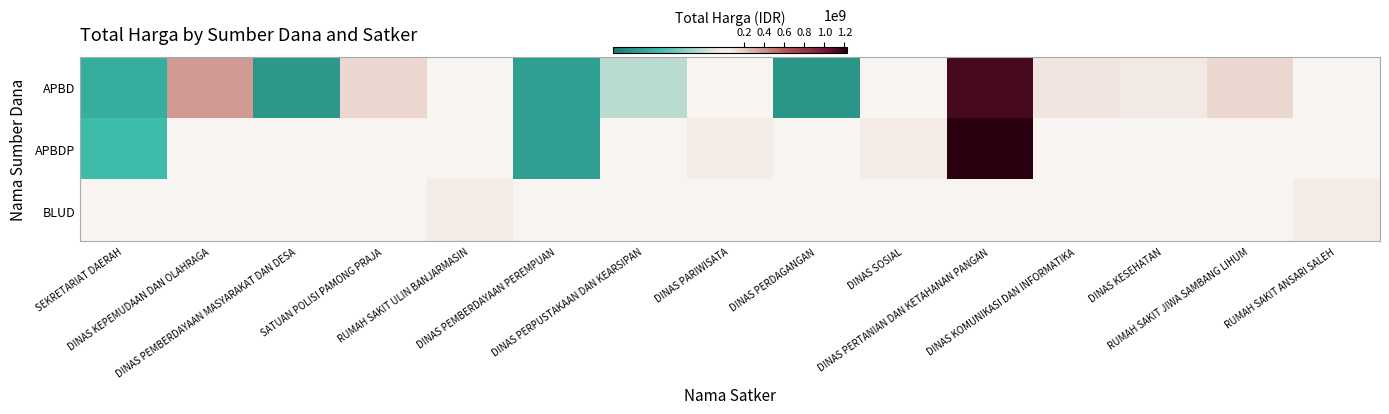

Is it true that APBD equals 5253650.2 at DINAS PERDAGANGAN?

False